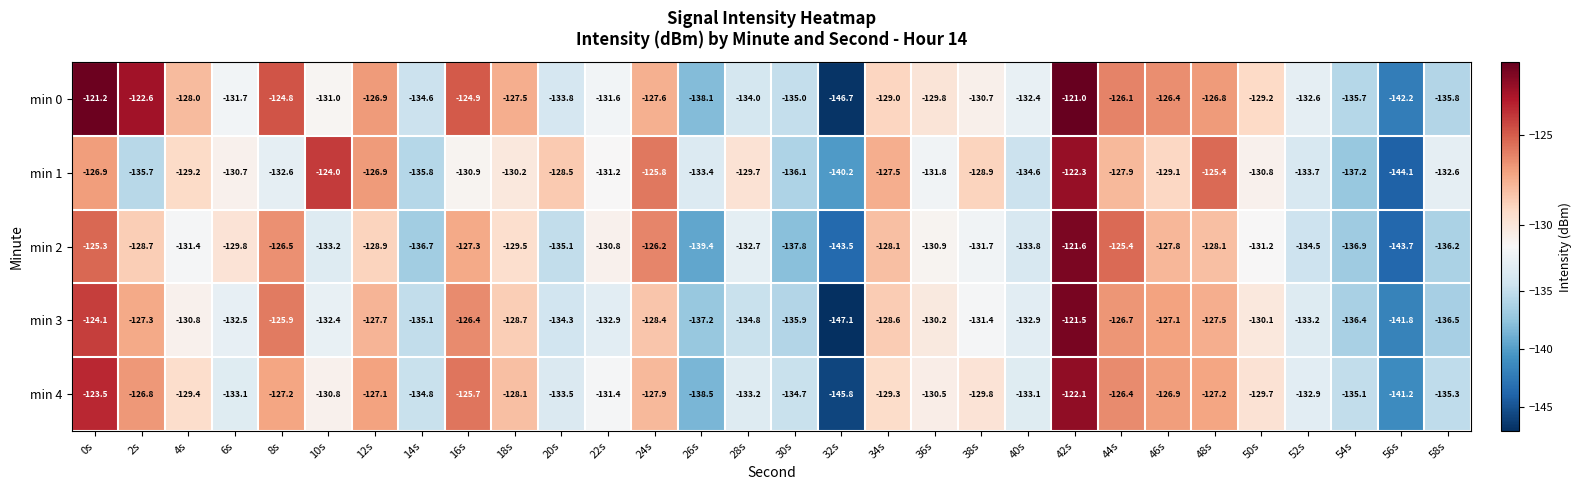

What is the sum of the min 0 values at 6s and 40s?

-264.1